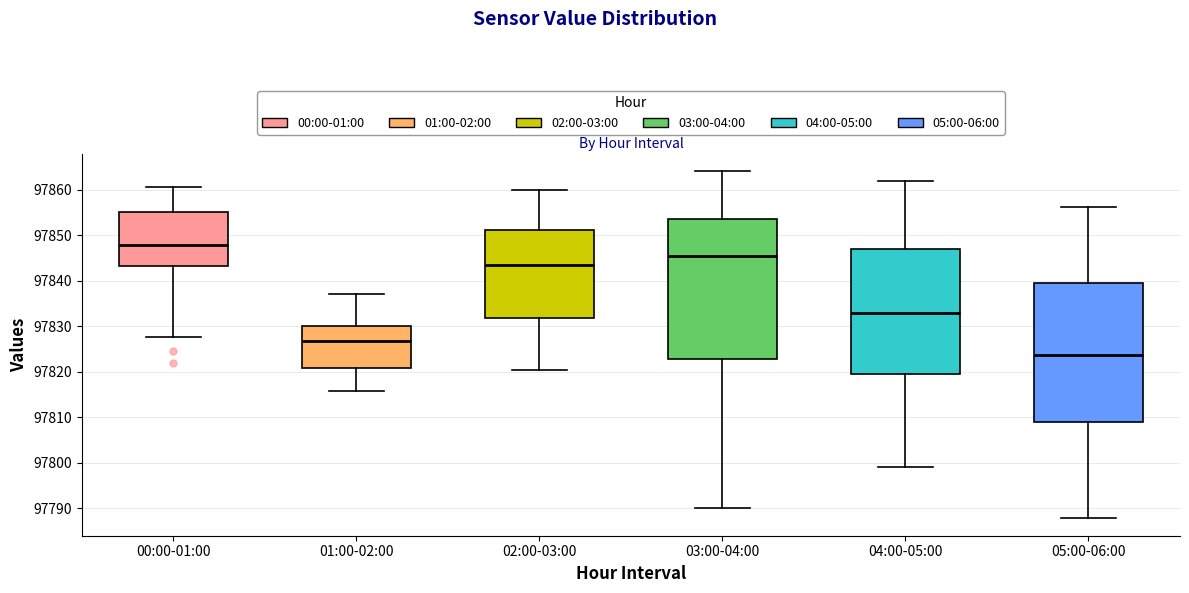

Which box has the lowest median line?

05:00-06:00